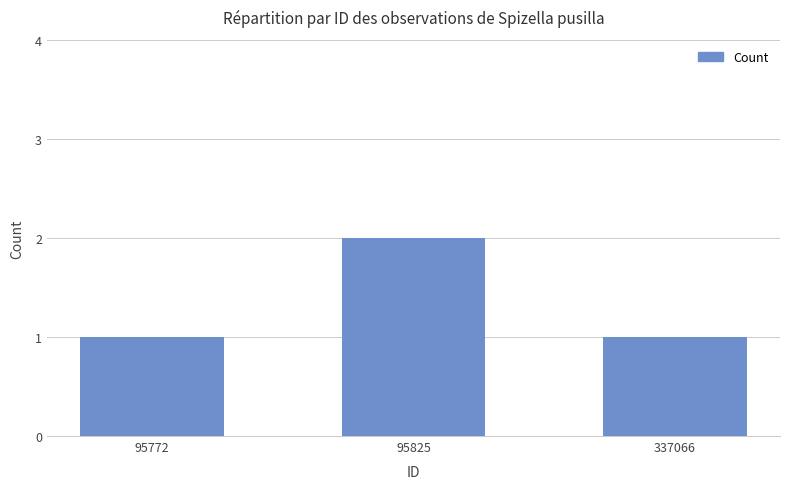

What is the value of the 3rd bar from the left?

1